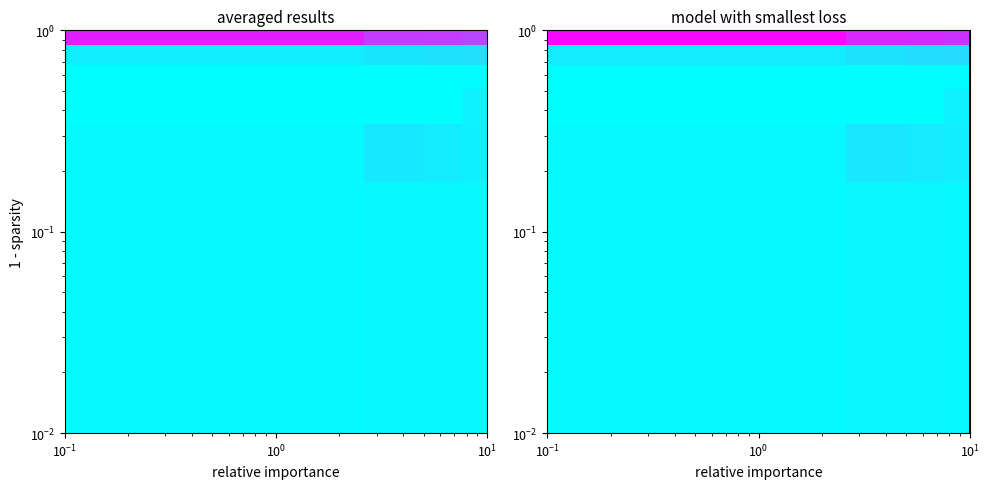

How many categories are shown in the chart?

4